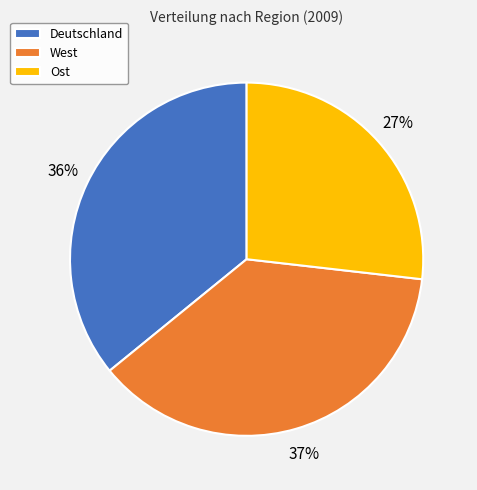

Rank the categories by value from highest to lowest.

West, Deutschland, Ost